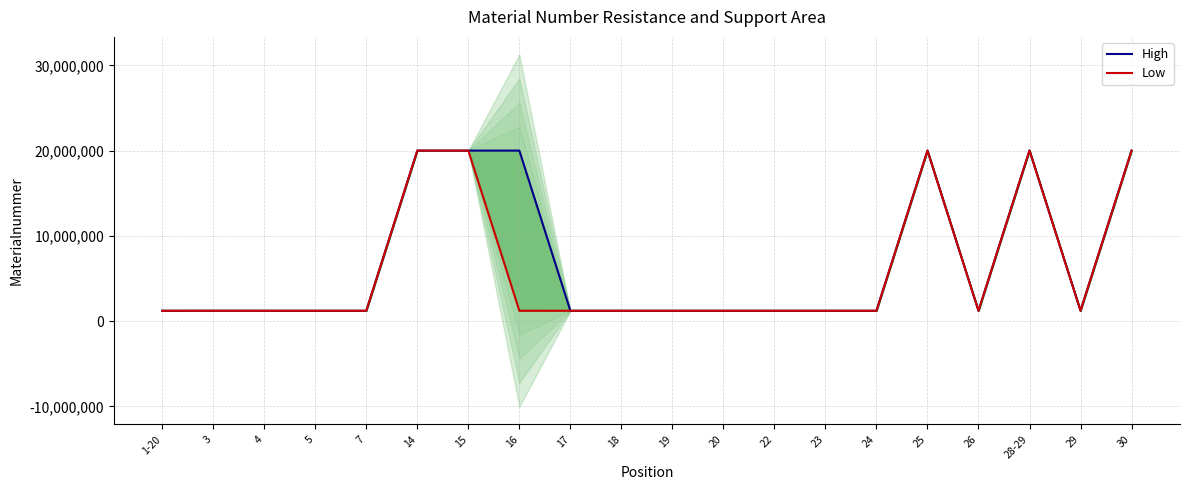

At how many categories does at least one series exceed 10139250?

6